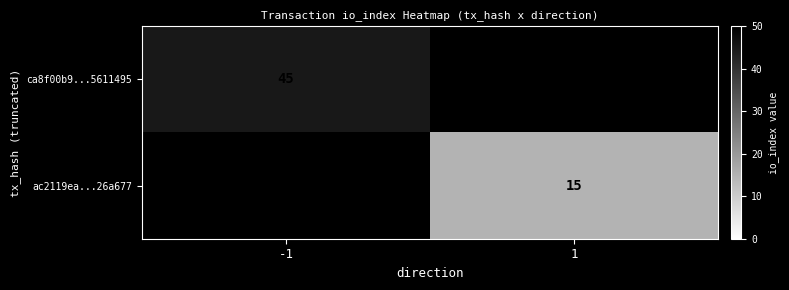

Between 1 and -1, which is larger?

-1